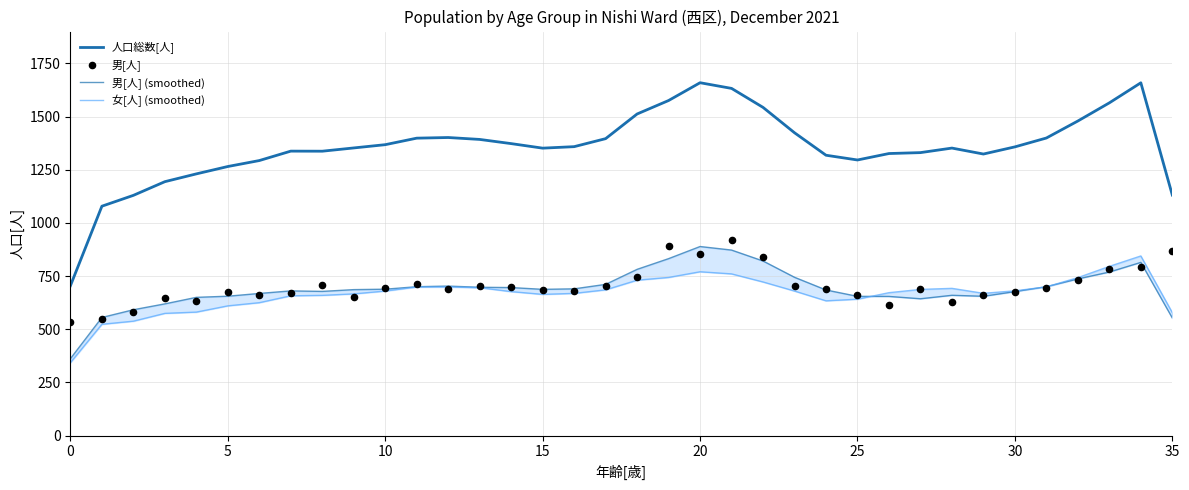

Which series contains the highest Y value?

人口総数[人]